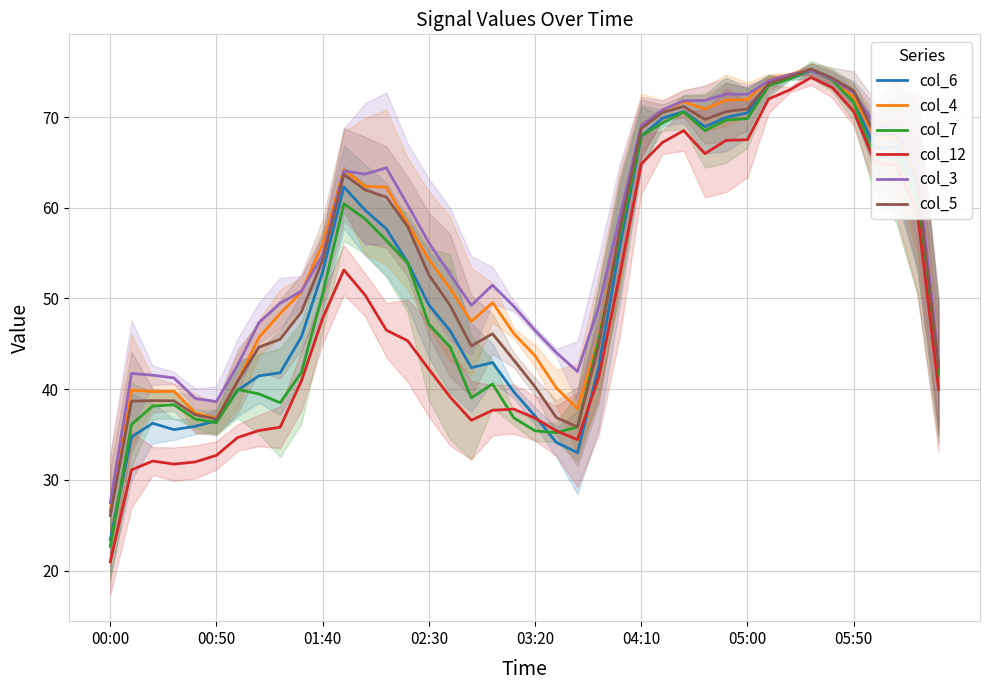

The value of col_5 at 00:50 is 36.7. True or false?

True